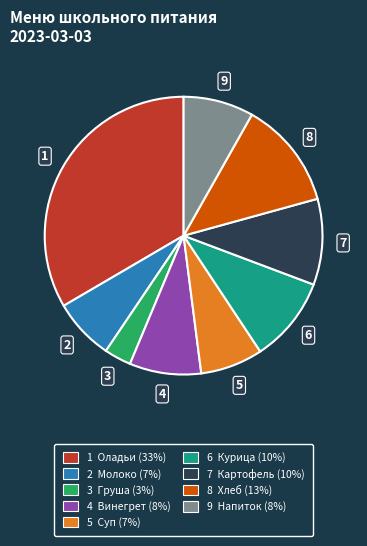

Is there a majority slice in this chart?

No